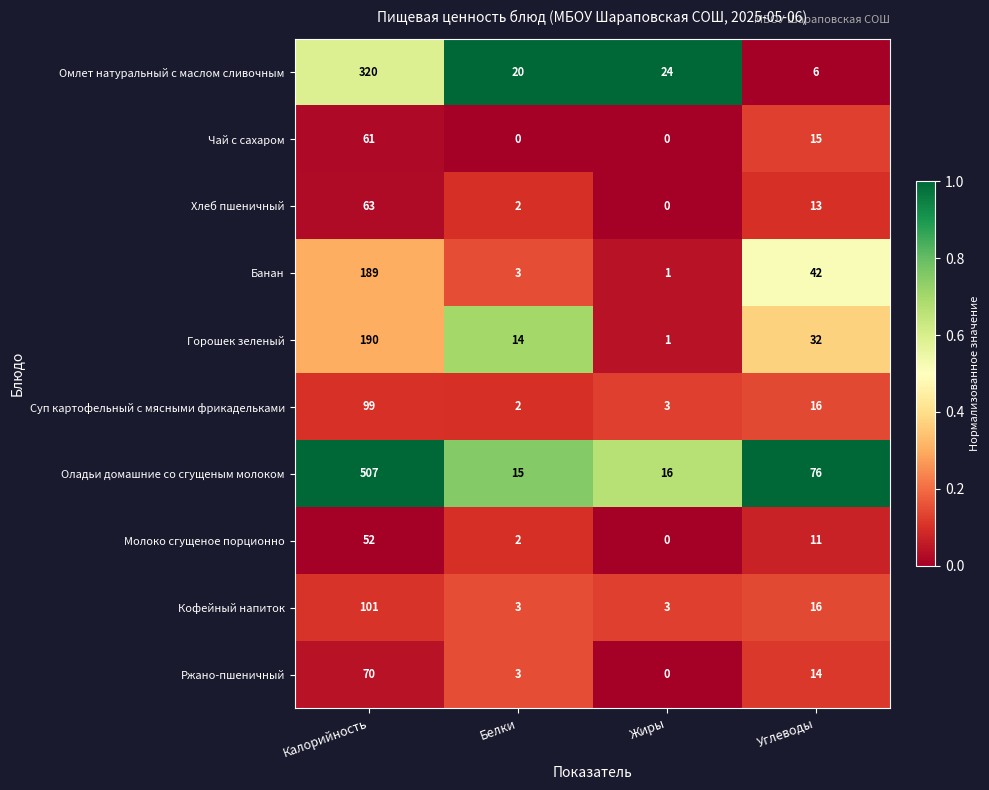

Rank the series by their maximum value, from lowest to highest.

Молоко сгущеное порционно, Чай с сахаром, Хлеб пшеничный, Ржано-пшеничный, Суп картофельный с мясными фрикадельками, Кофейный напиток, Банан, Горошек зеленый, Омлет натуральный с маслом сливочным, Оладьи домашние со сгущеным молоком